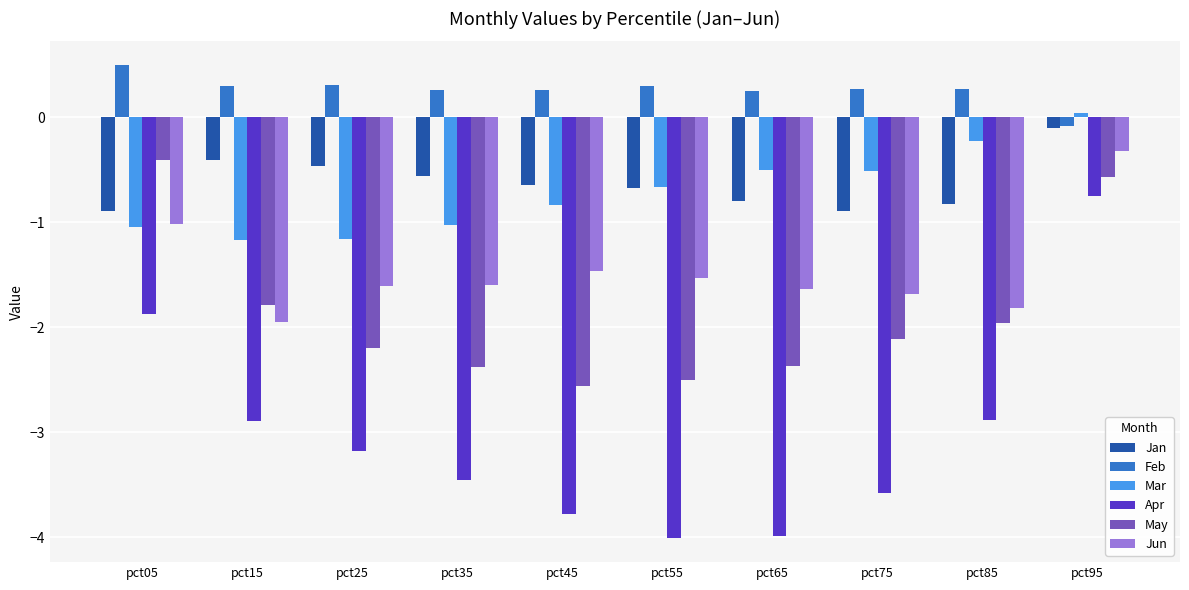

How many negative values does the Feb series have?

1